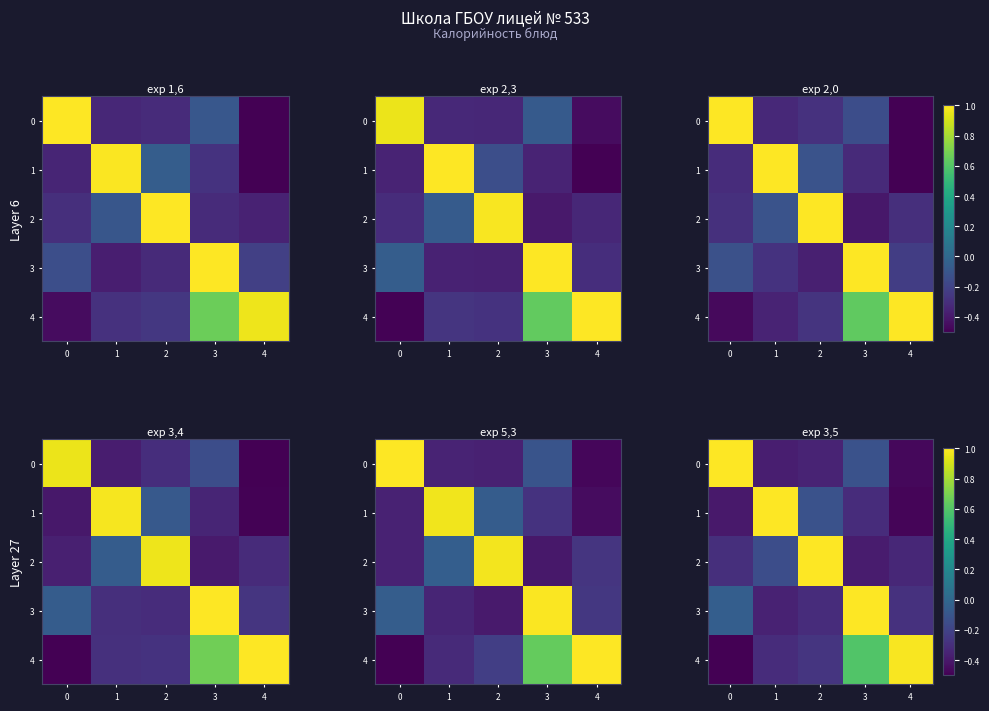

Where is row_1 nearest to the value 0?

2